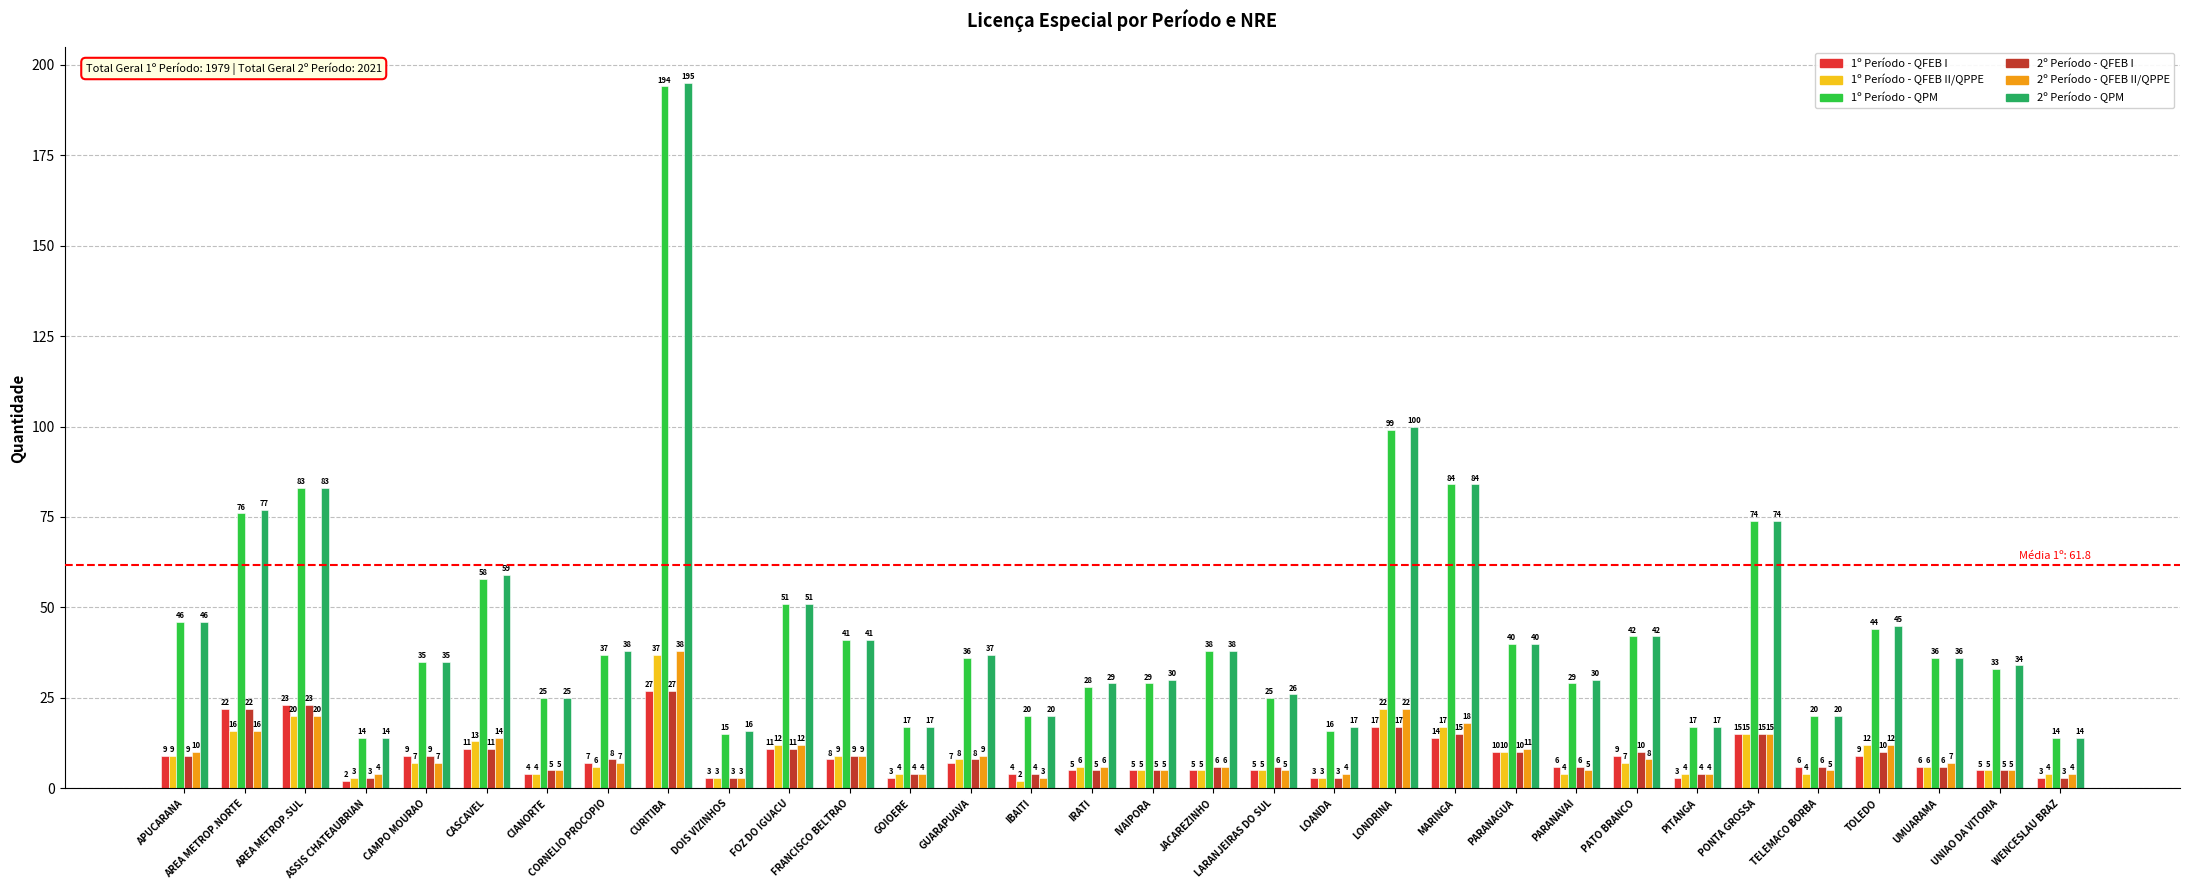

At which category does the chart reach its peak across all series?

CURITIBA